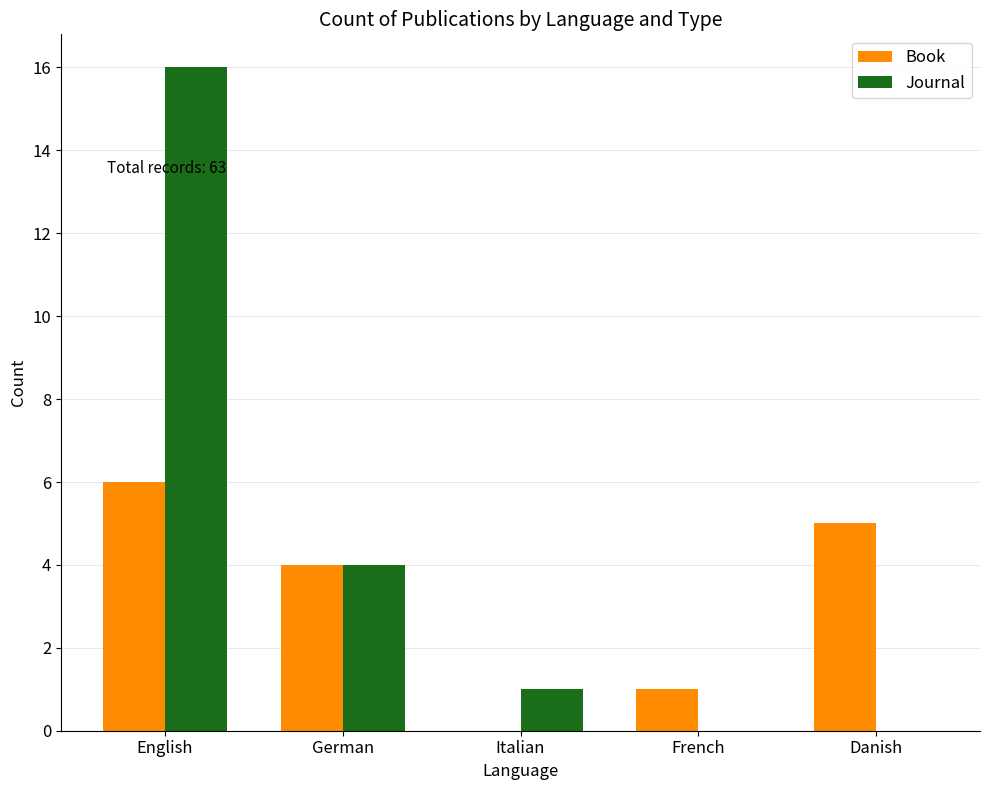

How many groups of bars are there?

5